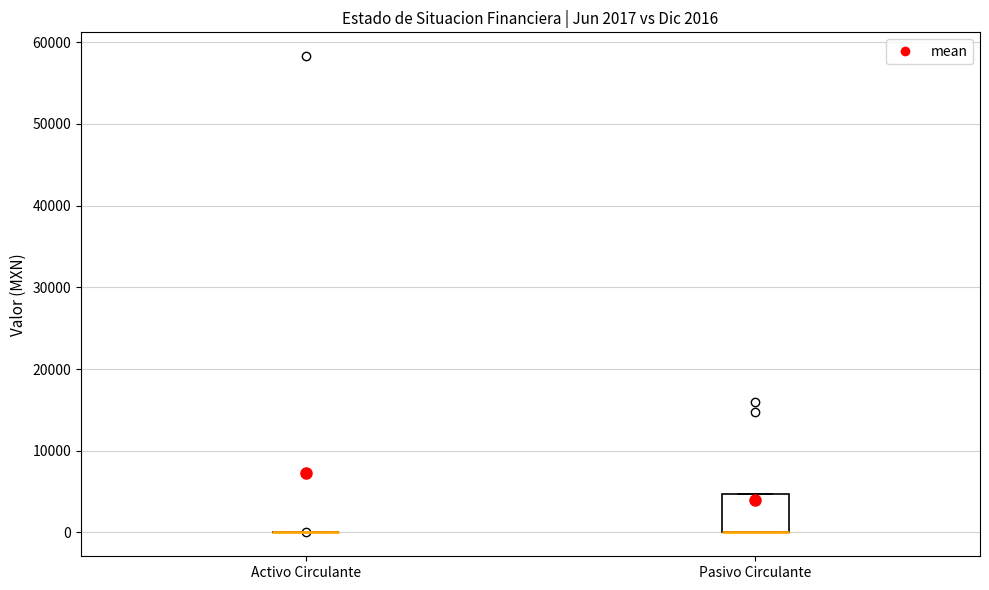

Which box is the tallest, from its lower edge to its upper edge?

Pasivo Circulante